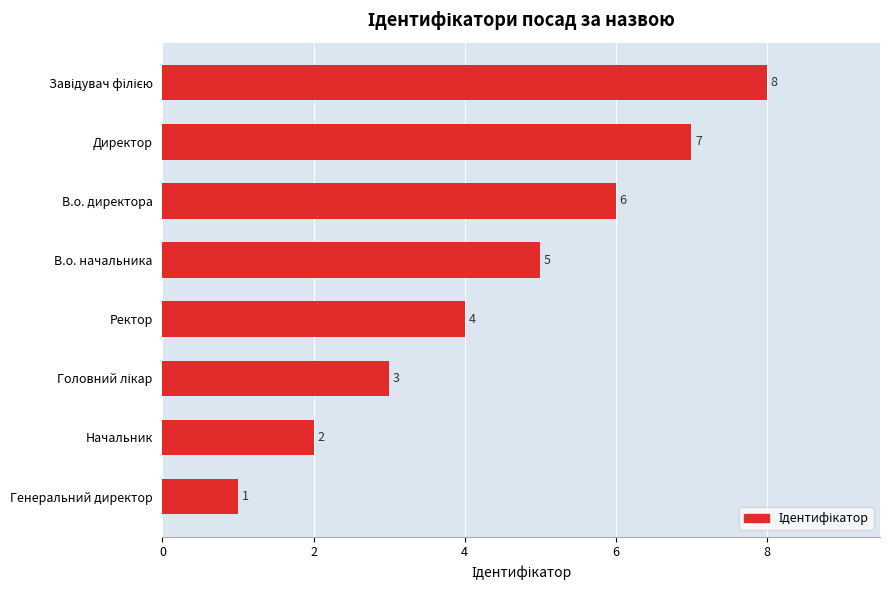

The value at Генеральний директор is 1. True or false?

True